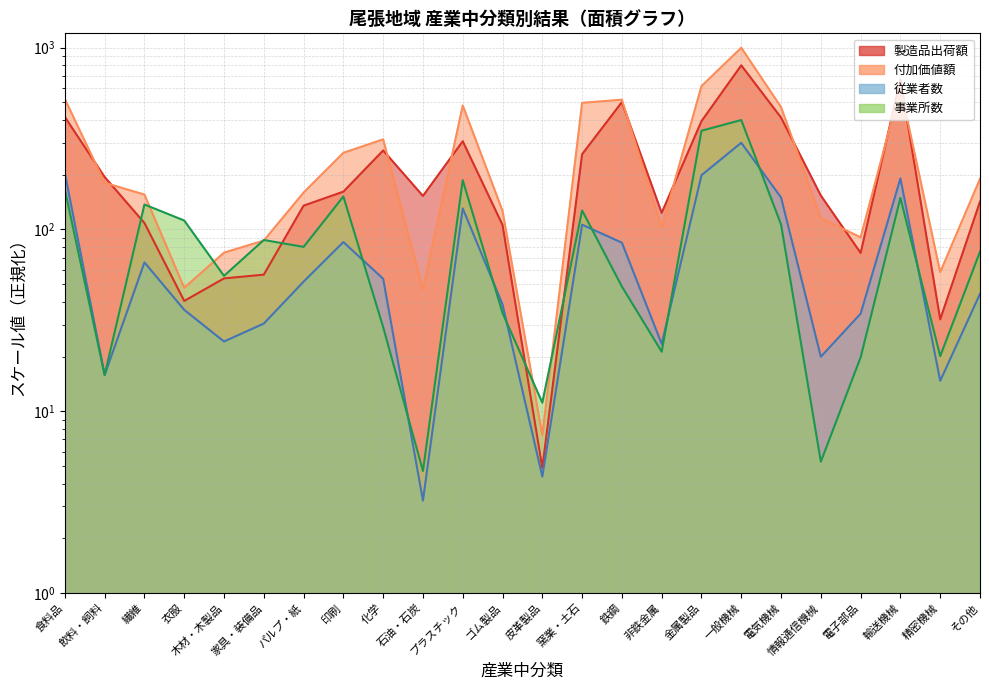

At which label is 事業所数 closest to 202?

プラスチック